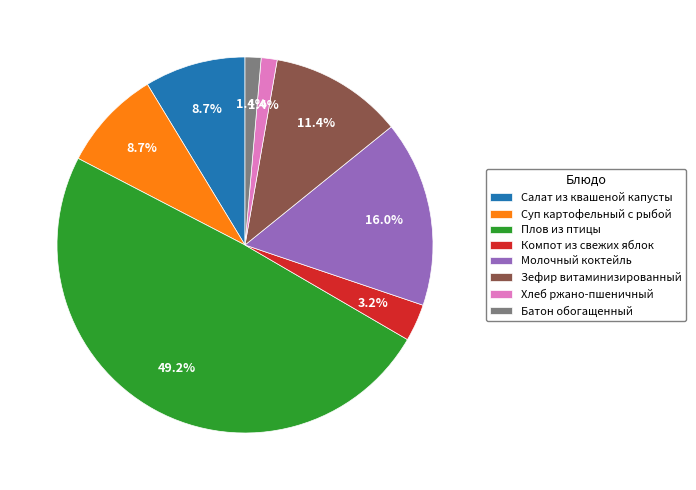

To the nearest percent, what is the difference between the largest and smallest slice percentages?

48%